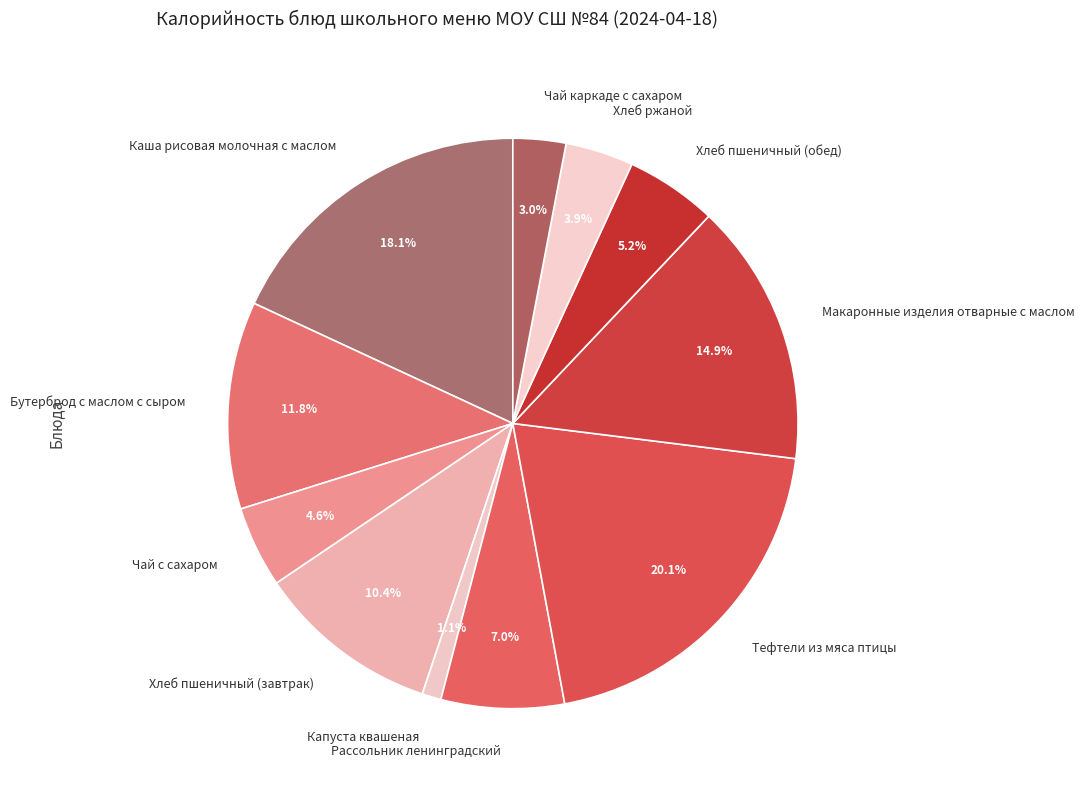

Between Чай каркаде с сахаром and Хлеб пшеничный (завтрак), which is larger?

Хлеб пшеничный (завтрак)